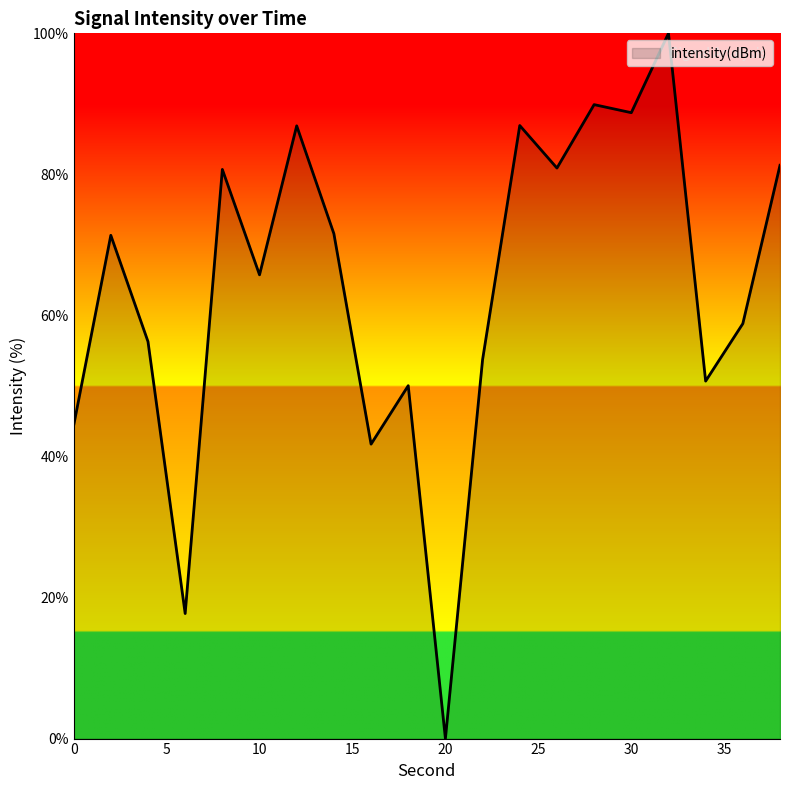

How many values are below 71?

10